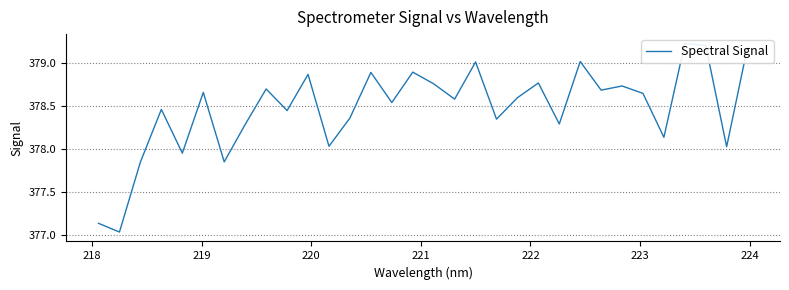

How many interior local peaks (higher than both neighbors) does the data have?

11